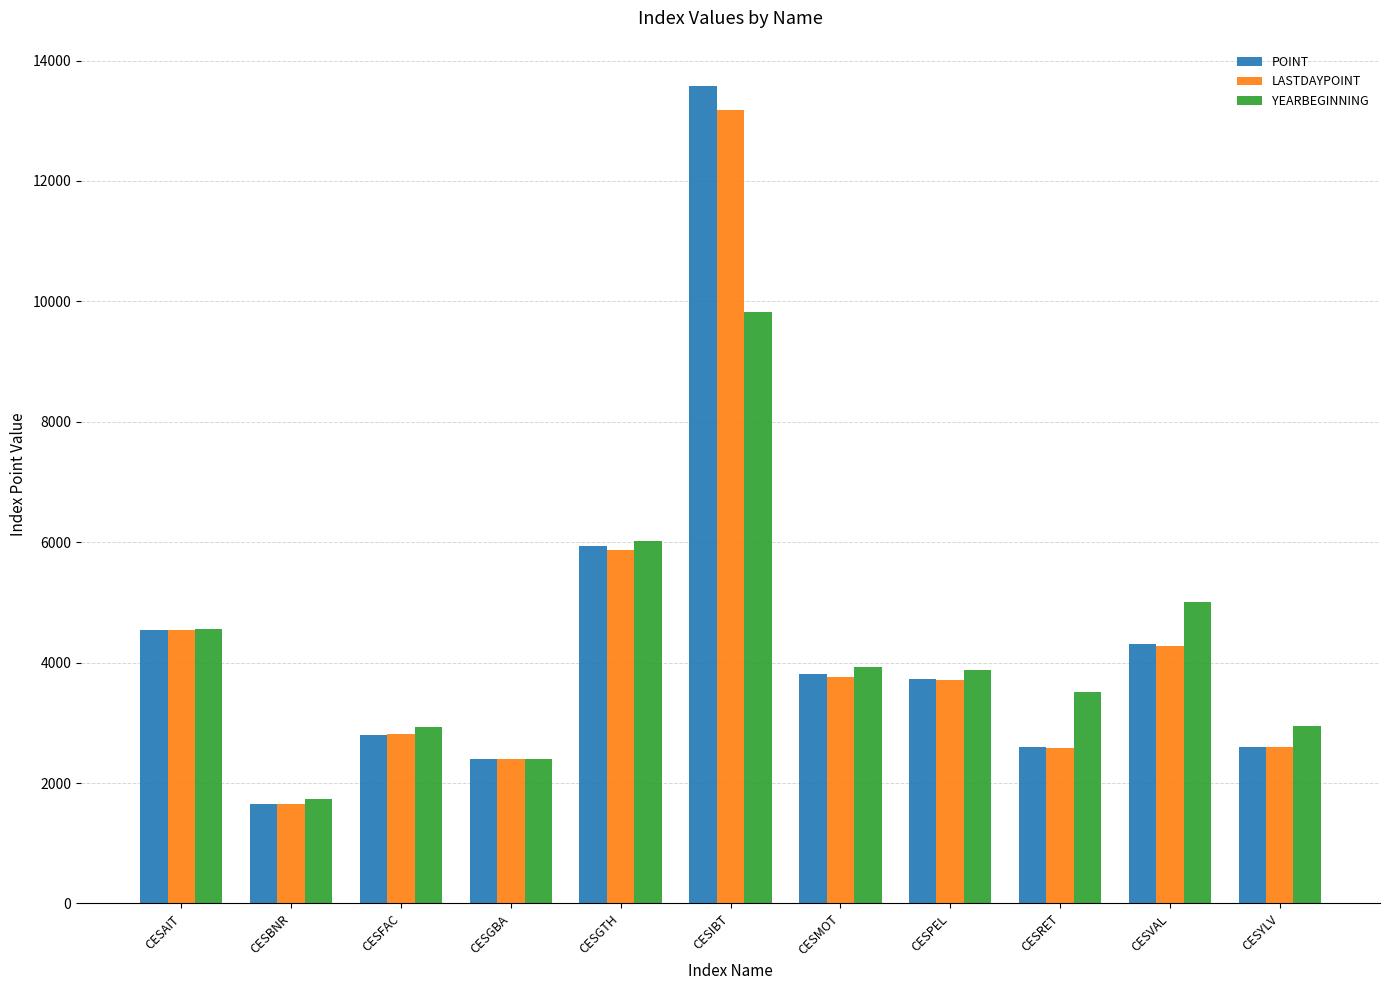

At which category is the sum across all series the highest?

CESIBT